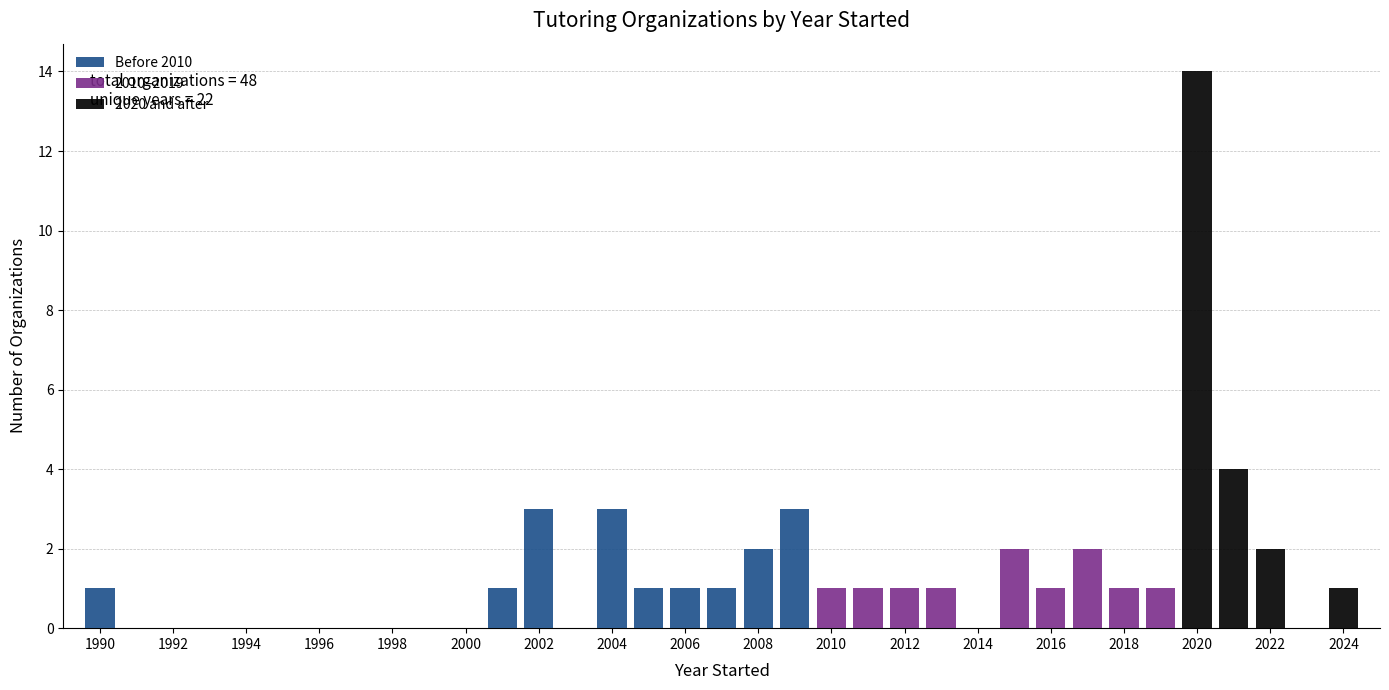

Which range on the x-axis has the tallest stacked bar (by total height)?

2019.5 to 2020.5